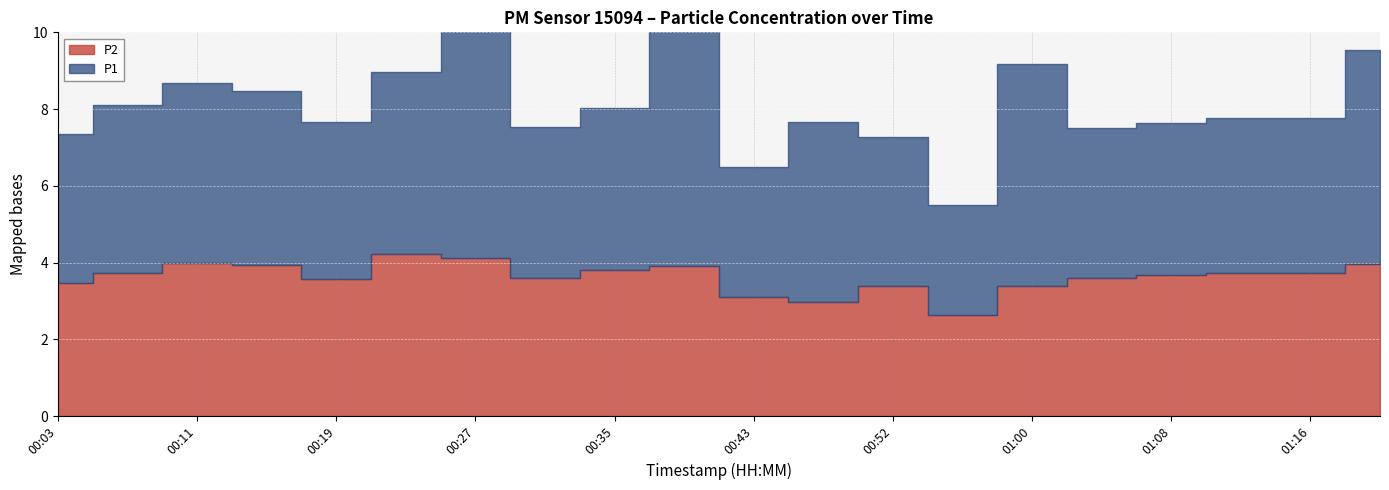

Reading right to left, transcribe all the data shown in this chart.

P1: 01:20=5.6	01:16=4.0	01:12=4.0	01:08=4.0	01:04=3.9	01:00=5.8	00:56=2.9	00:52=3.9	00:47=4.7	00:43=3.4	00:39=7.2	00:35=4.2	00:31=3.9	00:27=6.9	00:23=4.7	00:19=4.1	00:15=4.5	00:11=4.7	00:07=4.4	00:03=3.9
P2: 01:20=4.0	01:16=3.7	01:12=3.7	01:08=3.7	01:04=3.6	01:00=3.4	00:56=2.6	00:52=3.4	00:47=3.0	00:43=3.1	00:39=3.9	00:35=3.8	00:31=3.6	00:27=4.1	00:23=4.2	00:19=3.6	00:15=3.9	00:11=4.0	00:07=3.7	00:03=3.5